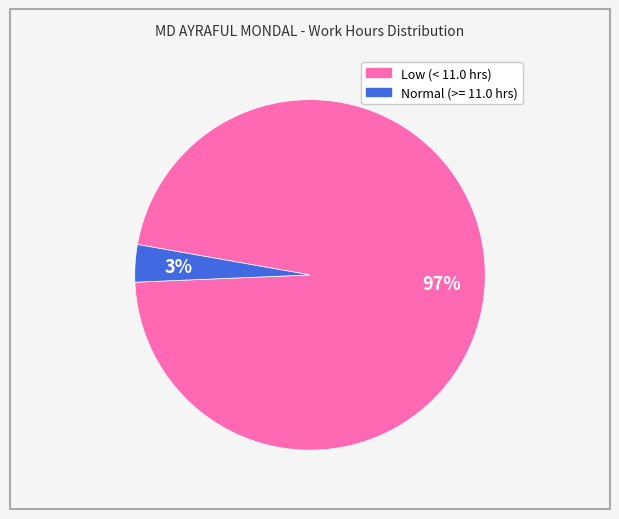

To the nearest percent, what is the average slice percentage?

50%